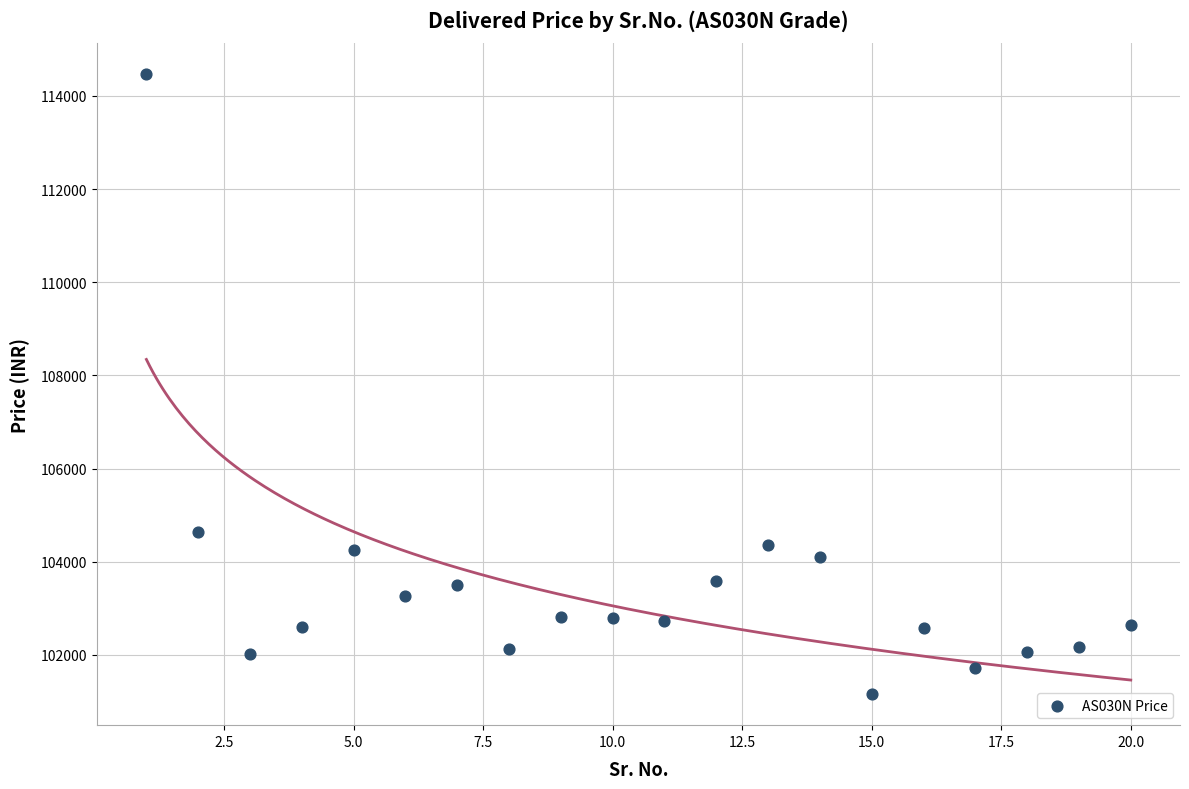

What Y value in the scatter plot is closest to 107814?

104642